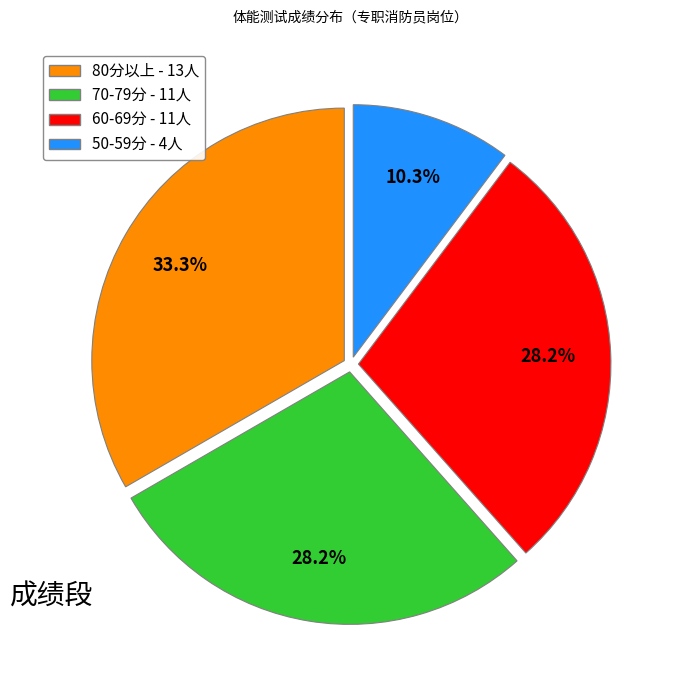

Is there a majority slice in this chart?

No